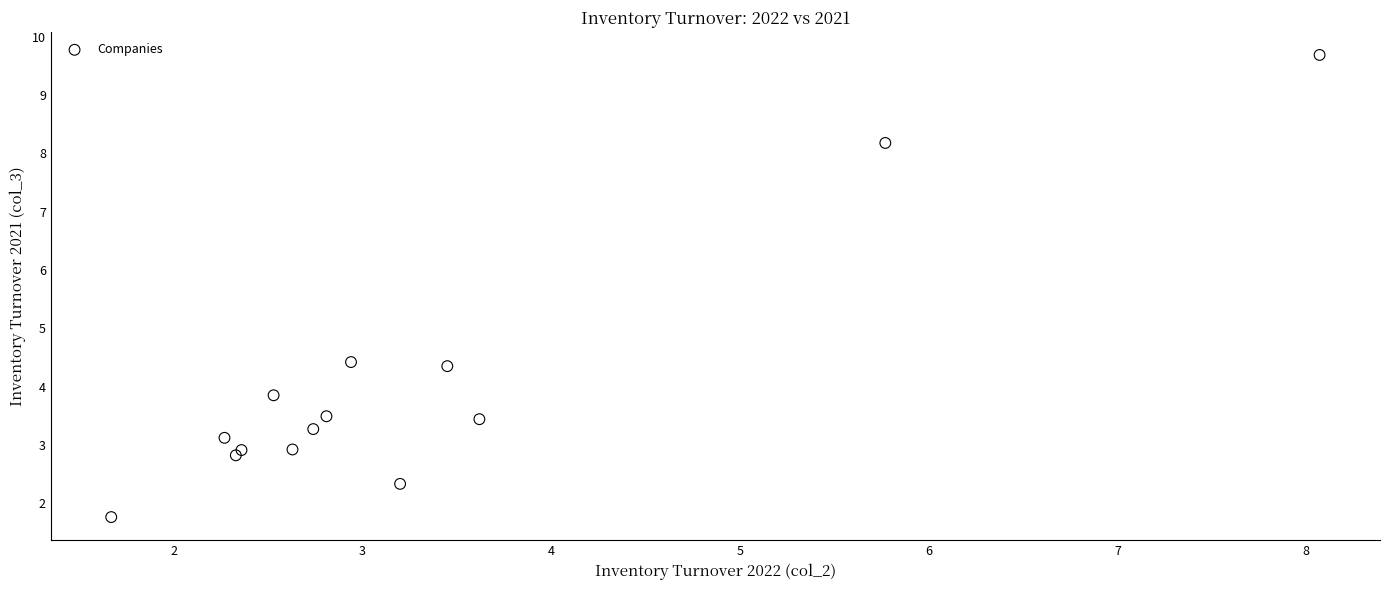

What is the range of X values (max minus min)?

6.4